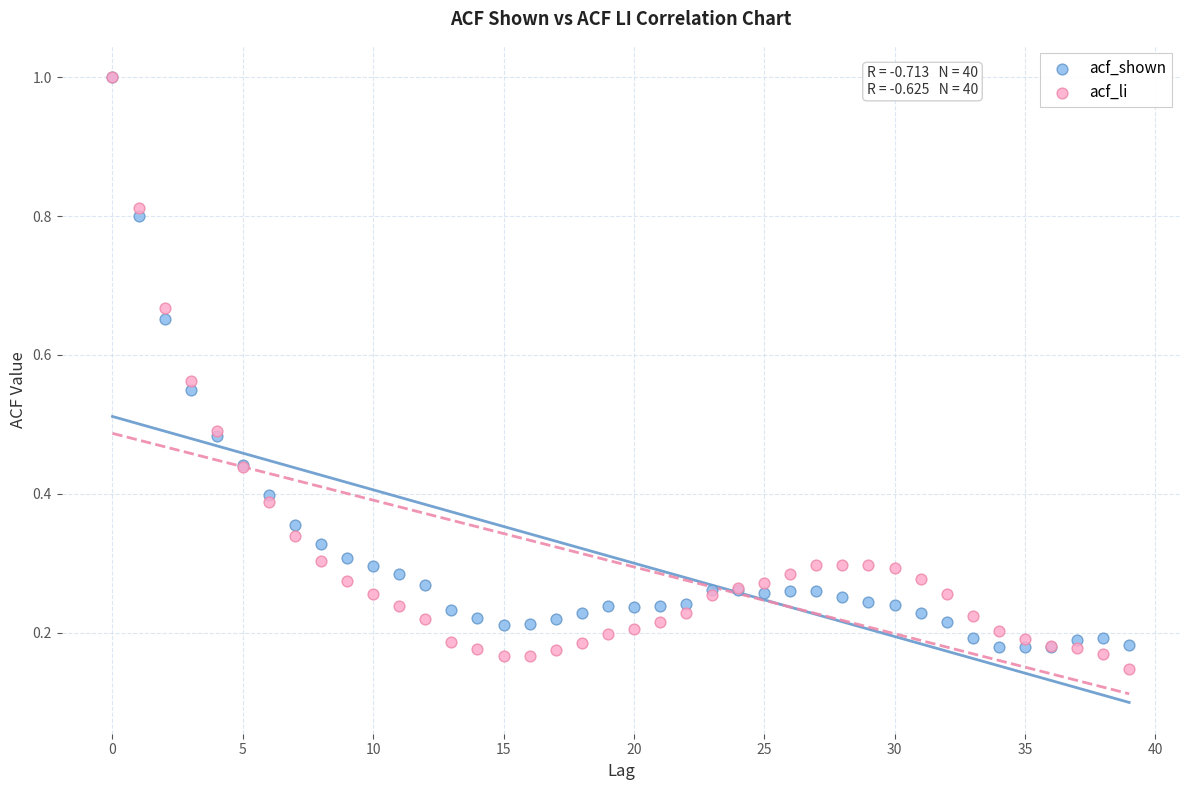

Which series contains the lowest Y value?

acf_li